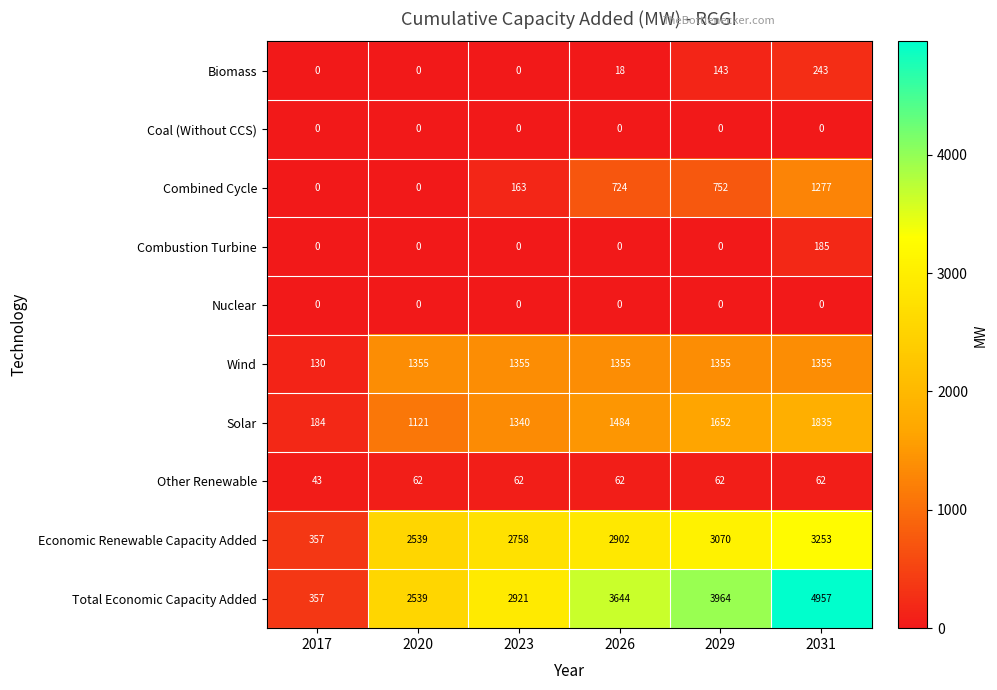

At which label does Other Renewable reach its minimum?

2017